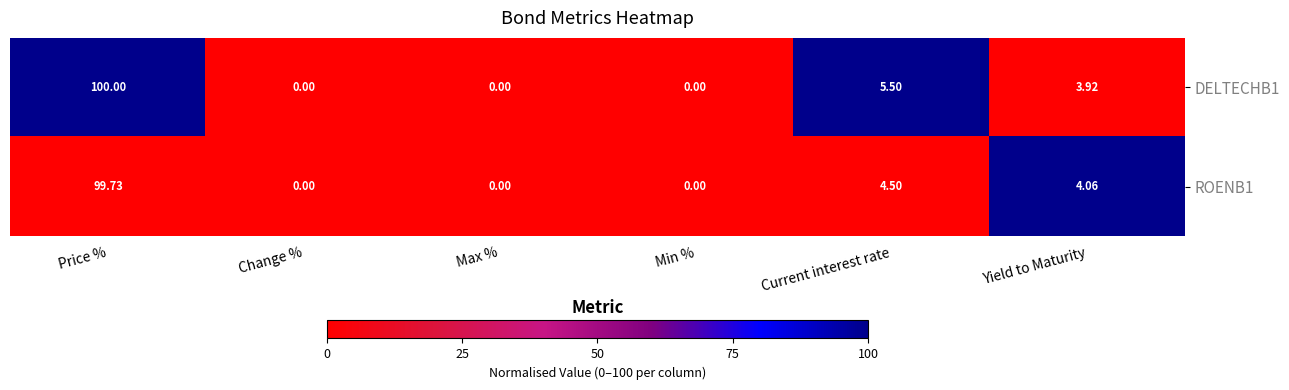

How many distinct data groups are displayed?

2